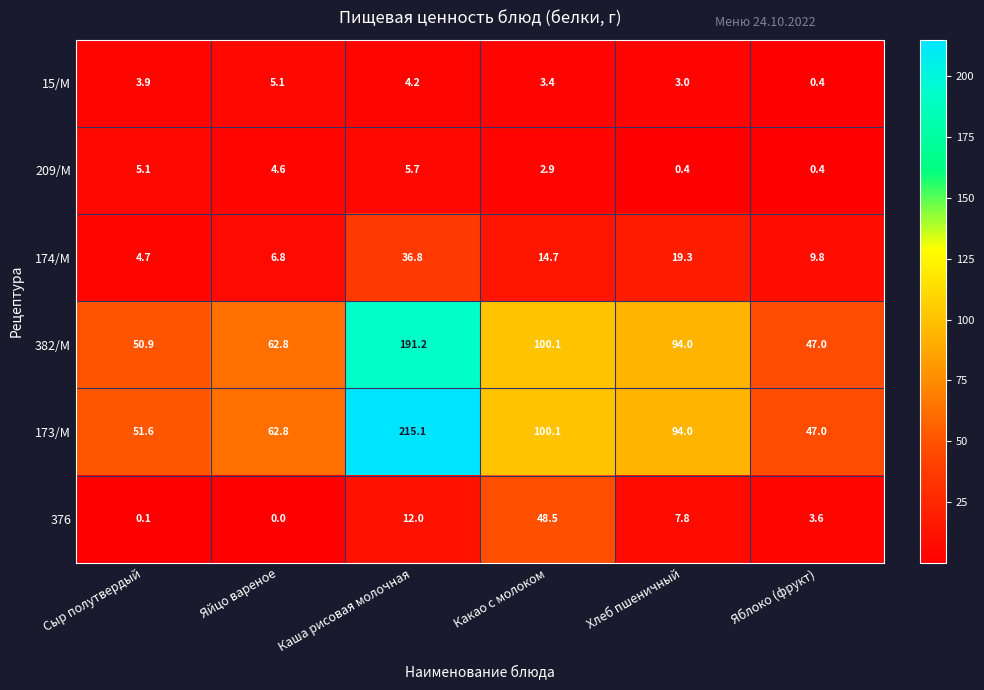

Rank the series by their maximum value, from highest to lowest.

173/М, 382/М, 376, 174/М, 209/М, 15/М